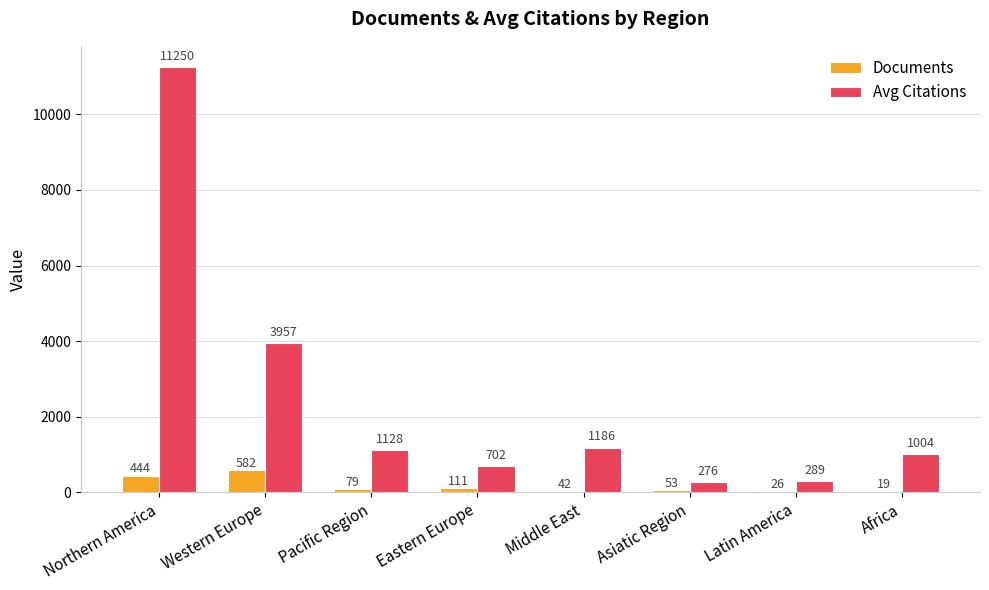

Which series changed the most between Asiatic Region and Latin America?

Documents